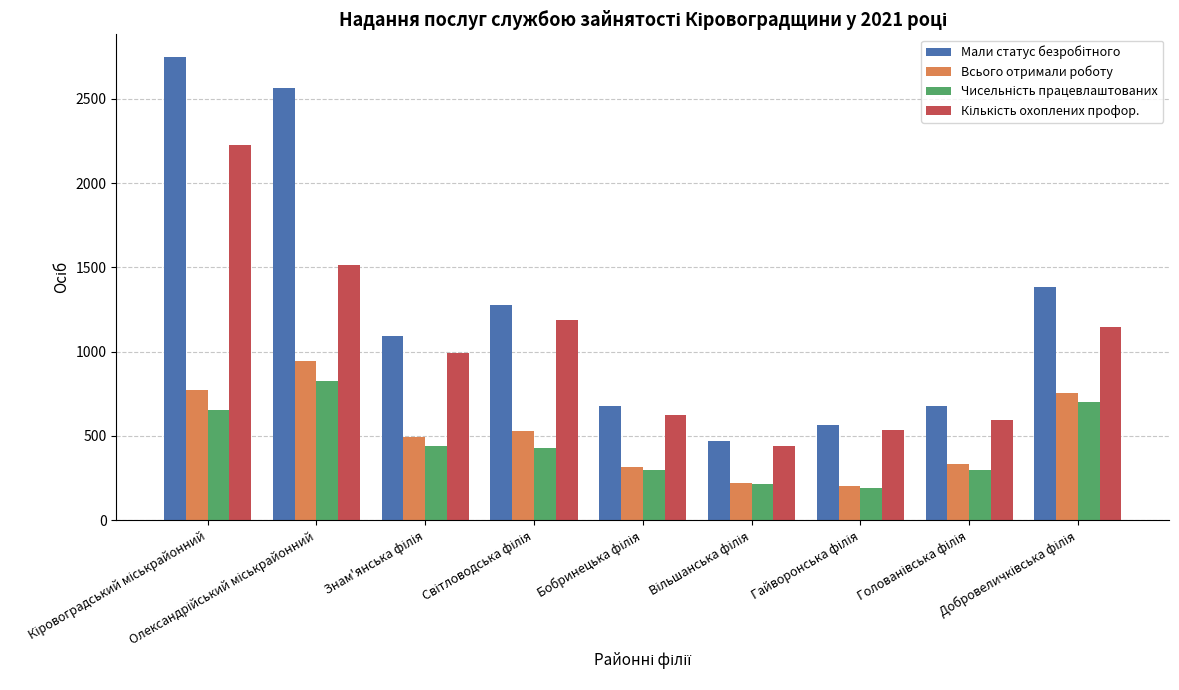

What is the greatest value displayed?

2745